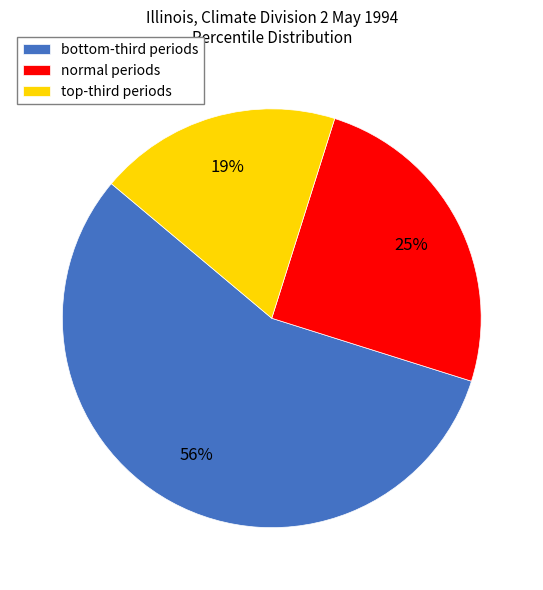

Rank the categories by value from lowest to highest.

top-third, normal, bottom-third